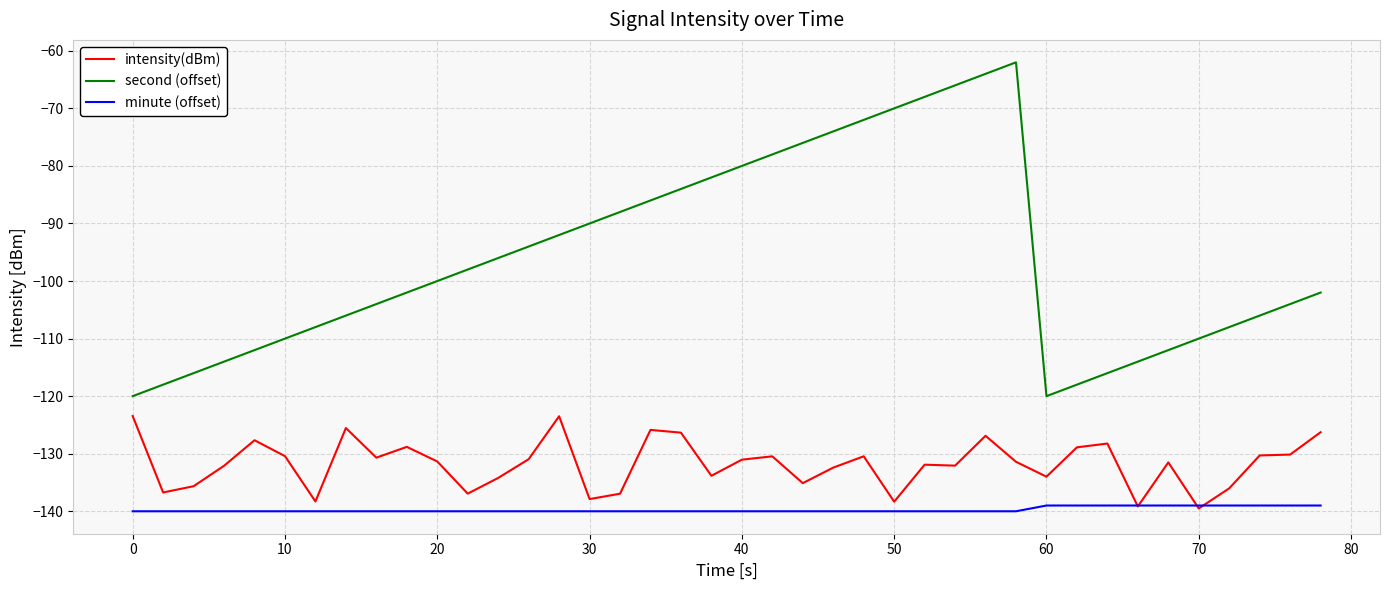

List the series in order of their peak value, lowest first.

minute (offset), intensity(dBm), second (offset)